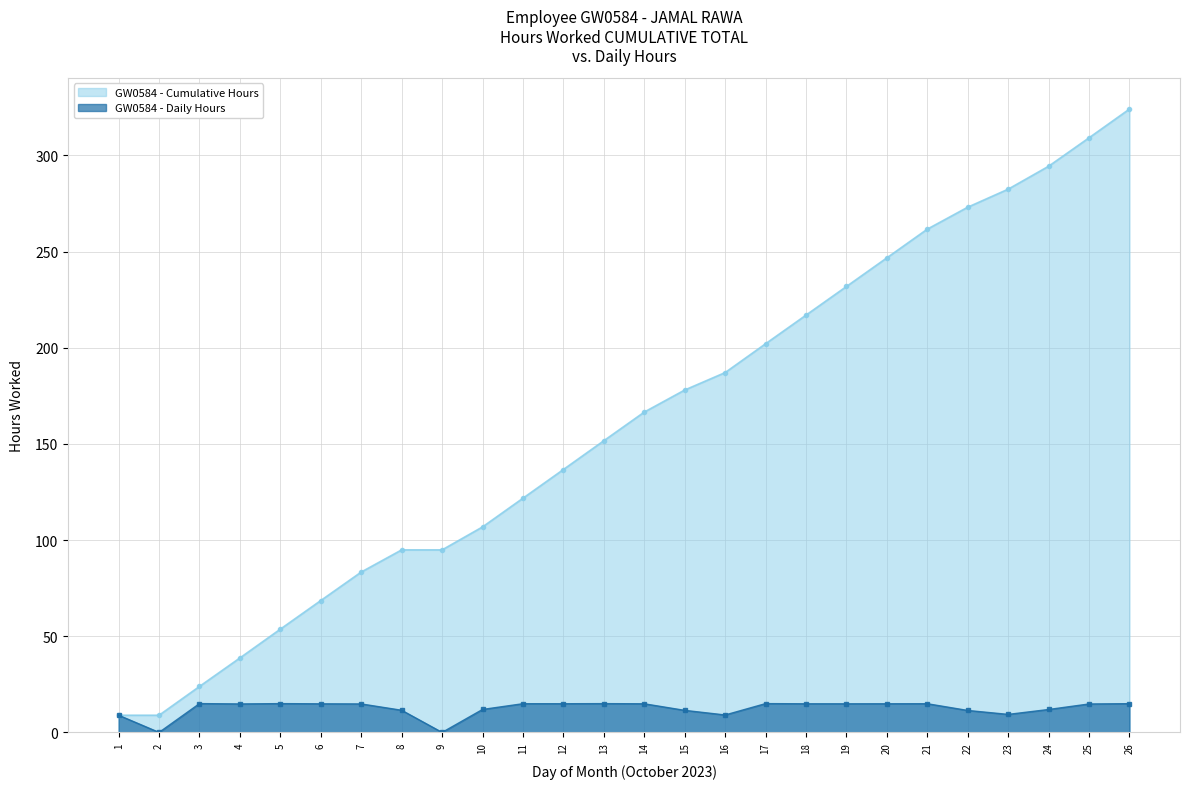

What is the difference between the maximum and minimum values?

15.0